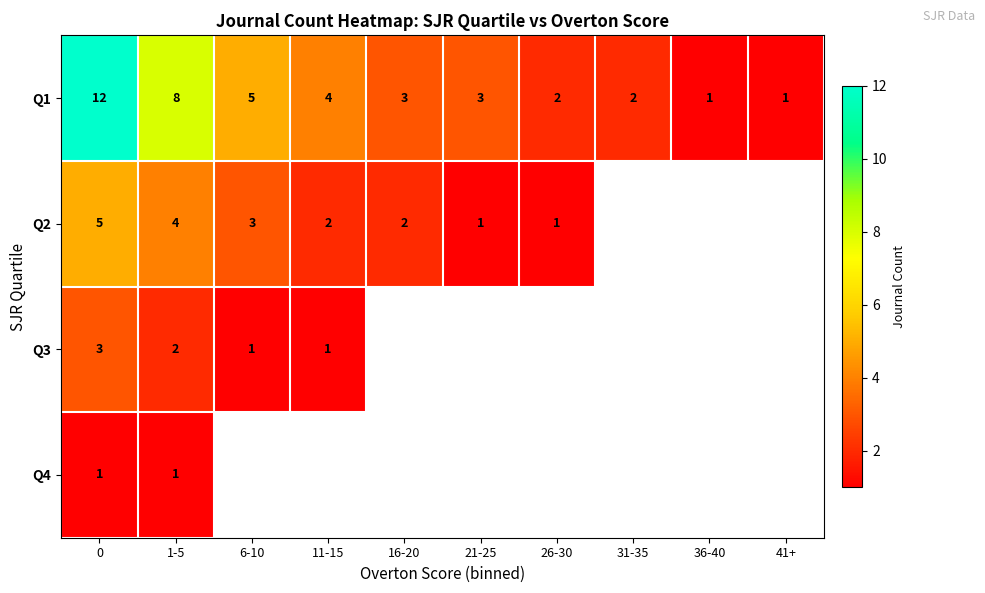

Is it true that Q3 equals 1 at 6-10?

True